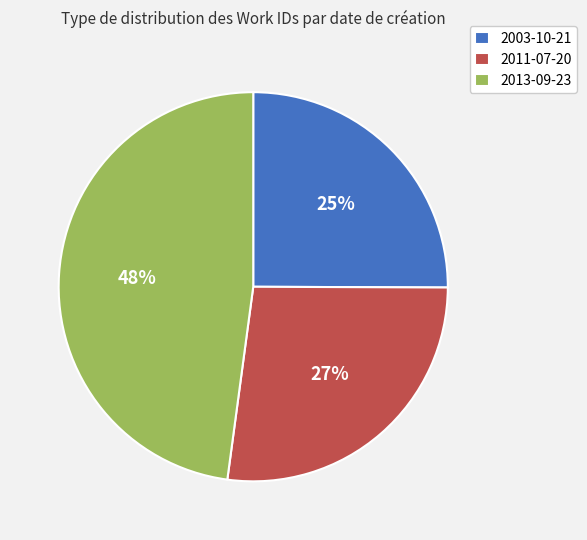

Rank the categories by value from highest to lowest.

2013-09-23, 2011-07-20, 2003-10-21